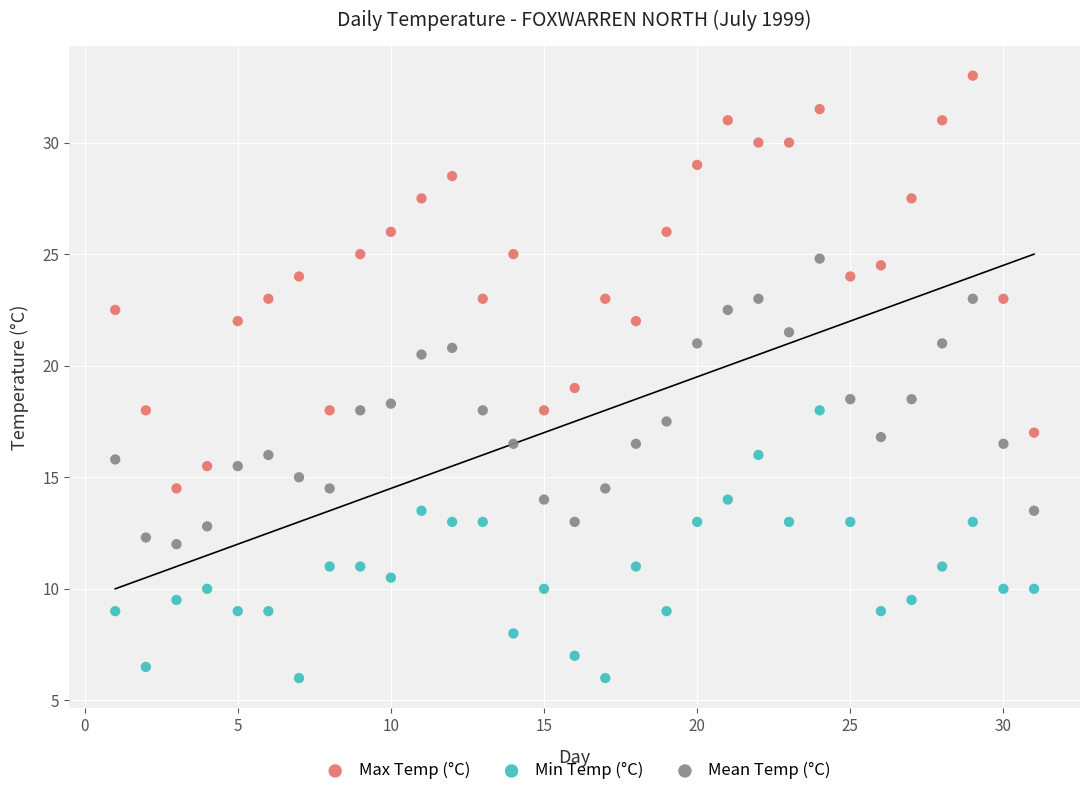

Which series reaches the maximum Y coordinate?

Max Temp (°C)